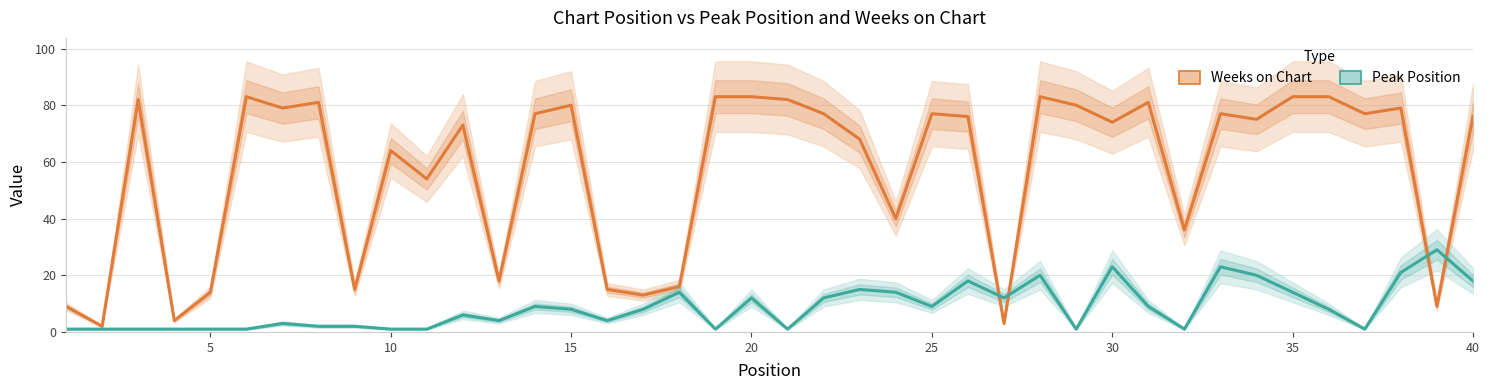

How many lines are shown in the chart?

2